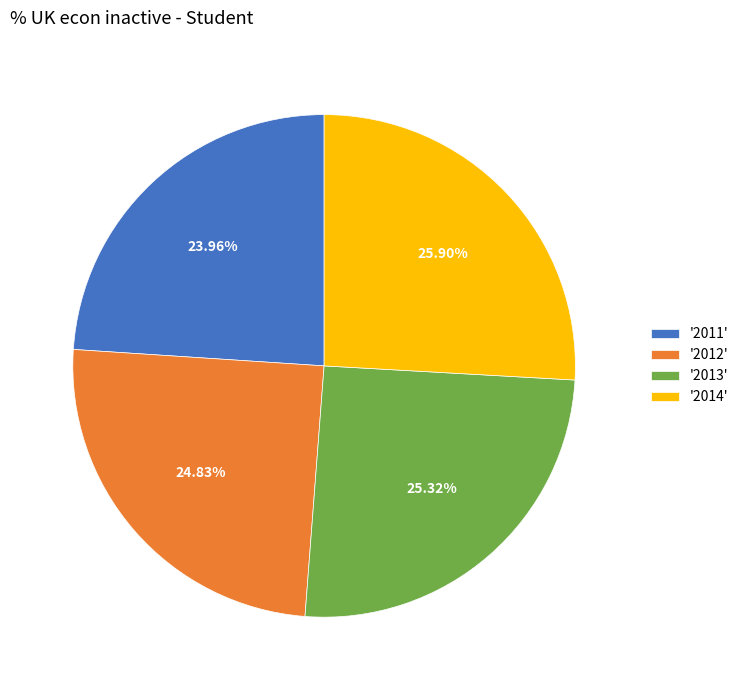

Is there any slice that represents more than half of the pie?

No